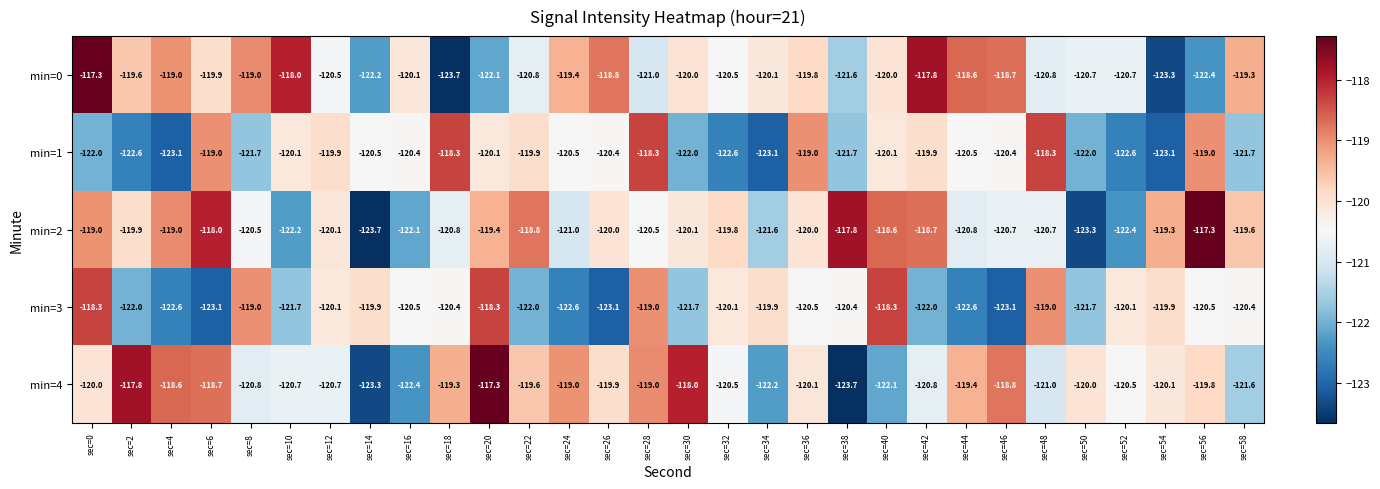

What is the difference between the highest and lowest values at sec=20?

4.8